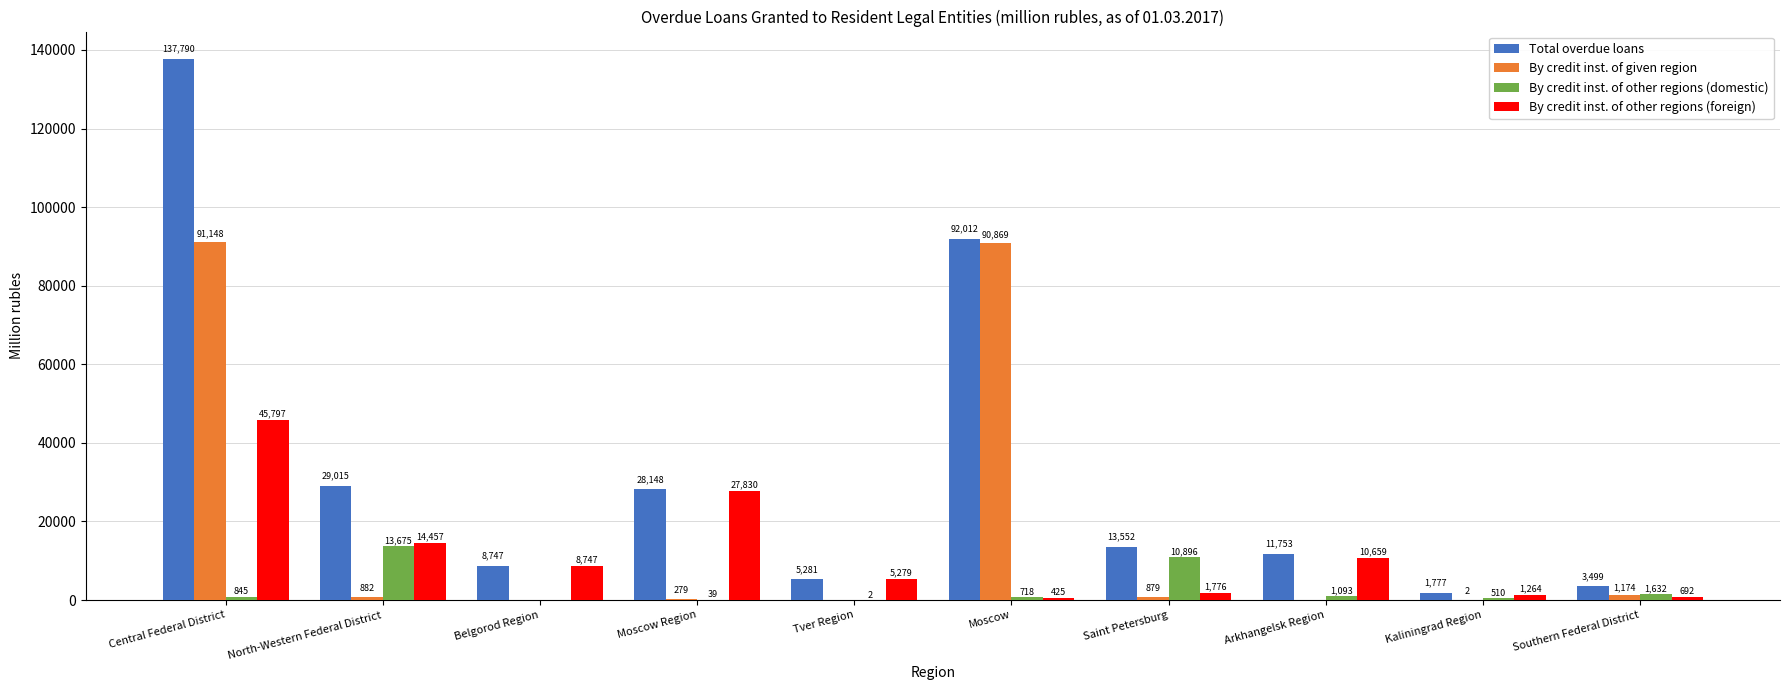

Where is By credit inst. of given region nearest to the value 45574?

Southern Federal District